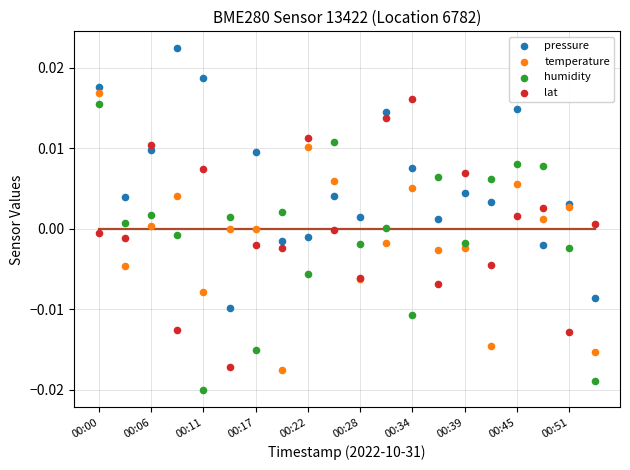

Which series reaches the minimum Y coordinate?

humidity